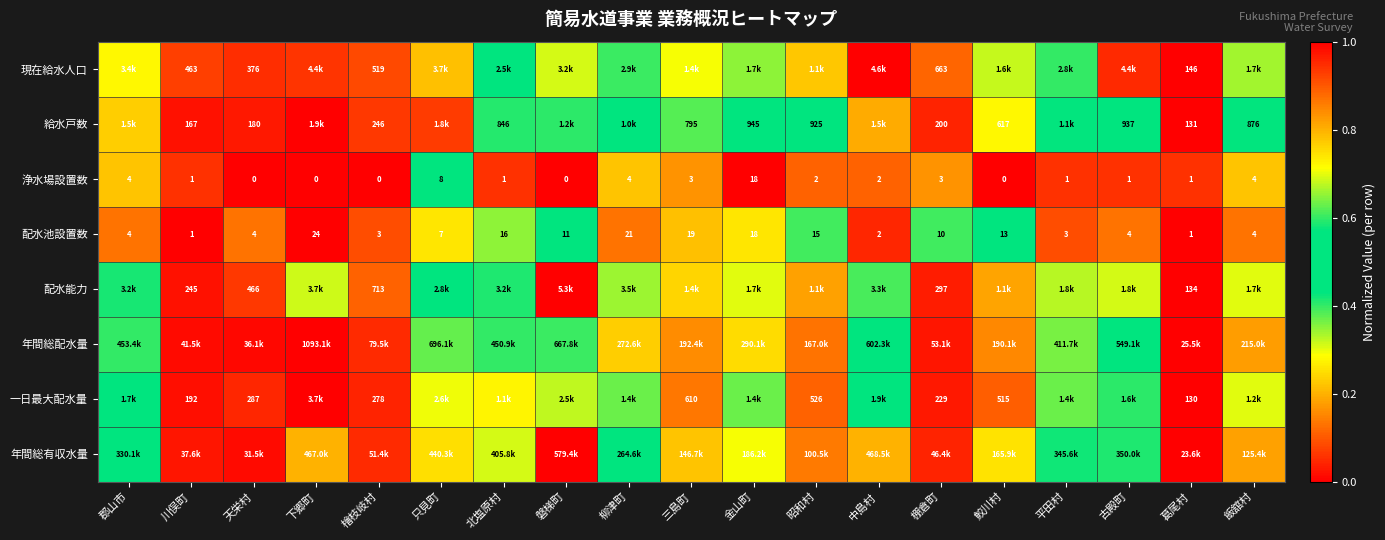

Between 下郷町 and 棚倉町, which series saw the biggest shift?

年間総配水量